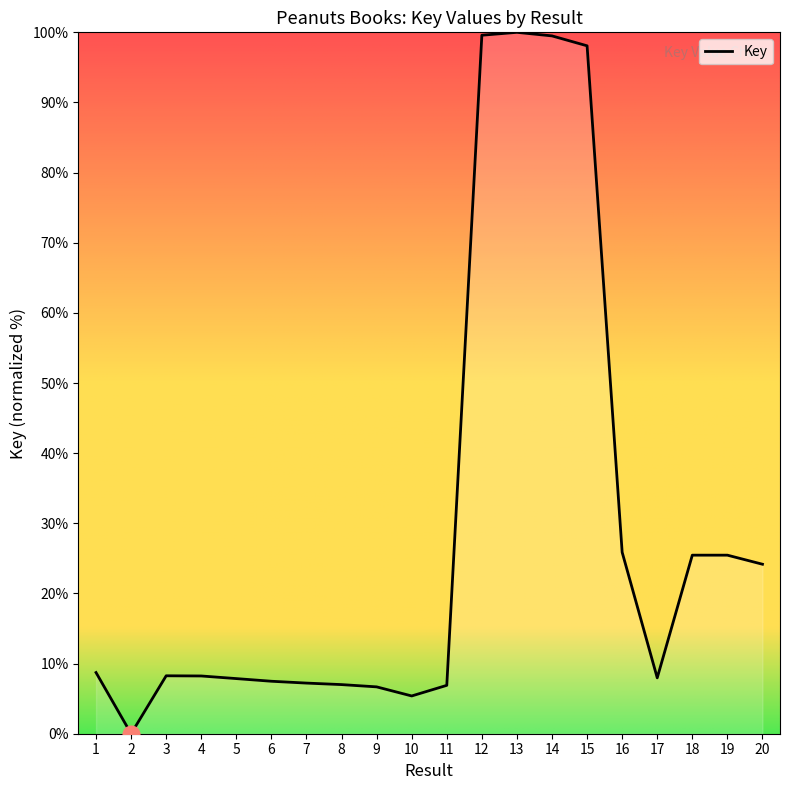

What is the difference between the values at 6 and 20?

16.7